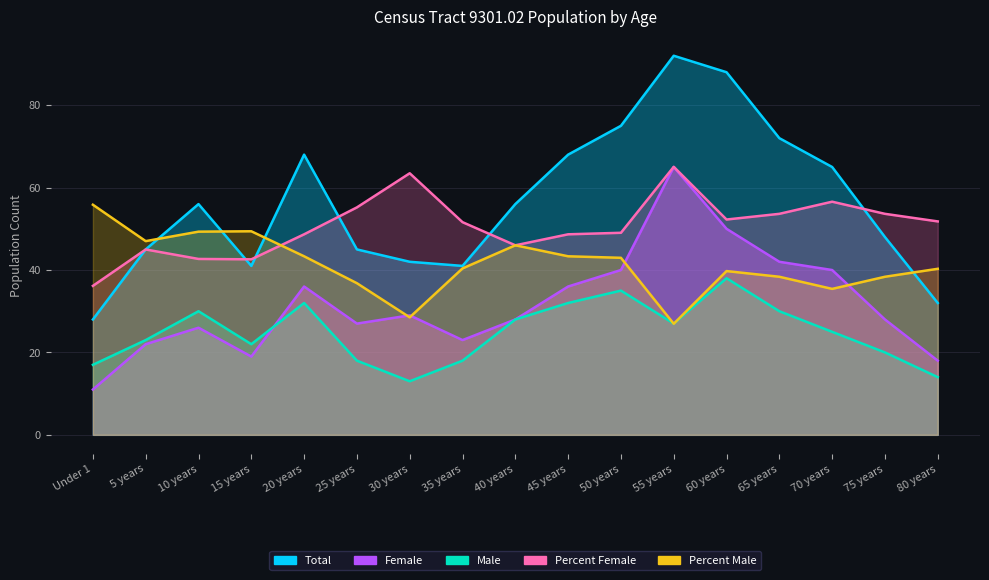

Reading left to right, extract all data points from this chart.

Total: 28.0	45.0	56.0	41.0	68.0	45.0	42.0	41.0	56.0	68.0	75.0	92.0	88.0	72.0	65.0	48.0	32.0
Male: 17.0	23.0	30.0	22.0	32.0	18.0	13.0	18.0	28.0	32.0	35.0	27.0	38.0	30.0	25.0	20.0	14.0
Female: 11.0	22.0	26.0	19.0	36.0	27.0	29.0	23.0	28.0	36.0	40.0	65.0	50.0	42.0	40.0	28.0	18.0
Percent Male: 55.8	47.0	49.3	49.4	43.3	36.8	28.5	40.4	46.0	43.3	43.0	27.0	39.7	38.4	35.4	38.4	40.3
Percent Female: 36.2	45.0	42.7	42.6	48.7	55.2	63.5	51.6	46.0	48.7	49.0	65.0	52.3	53.6	56.6	53.6	51.8